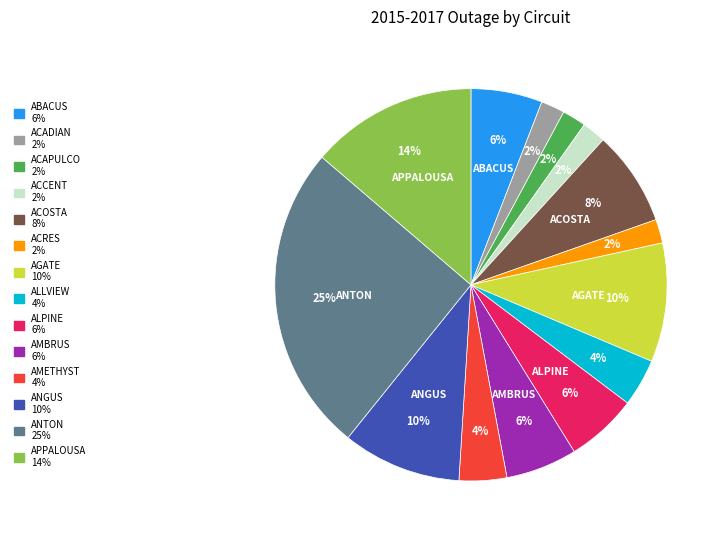

Which slice is the largest?

ANTON